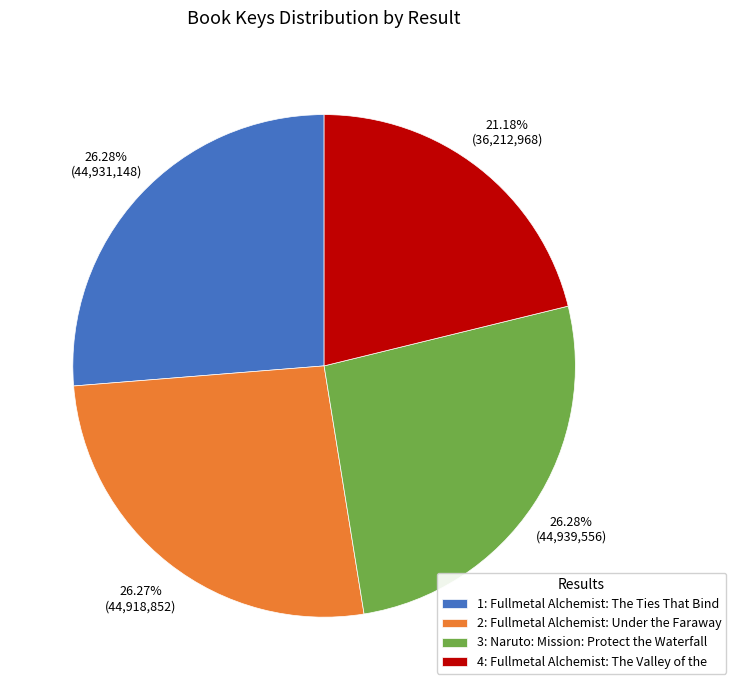

True or false: 1: Fullmetal Alchemist: The Ties That Bind accounts for 35% of the total.

False